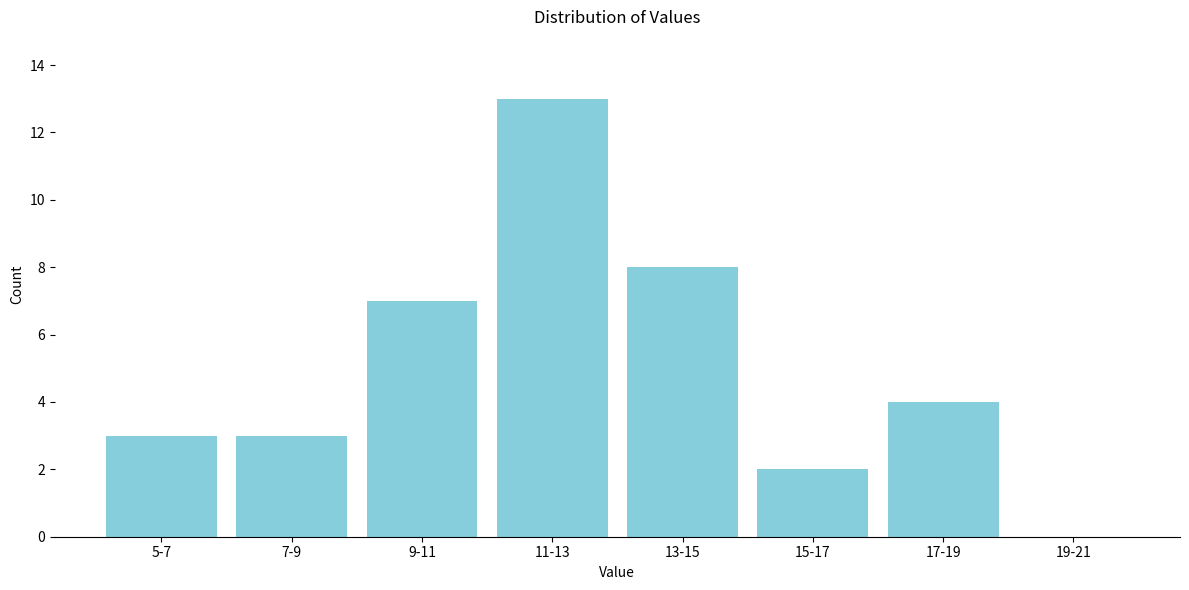

Reading right to left, list all the values displayed in this chart.

19-21=0	17-19=4	15-17=2	13-15=8	11-13=13	9-11=7	7-9=3	5-7=3